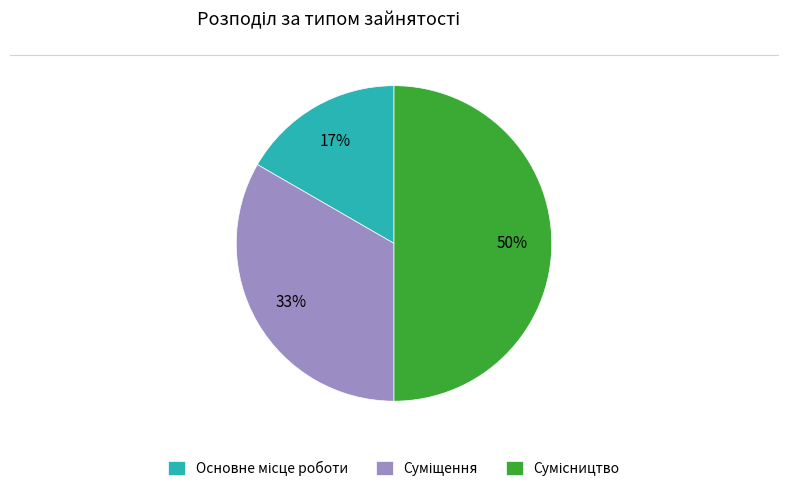

To the nearest percent, what is the average slice percentage?

33%